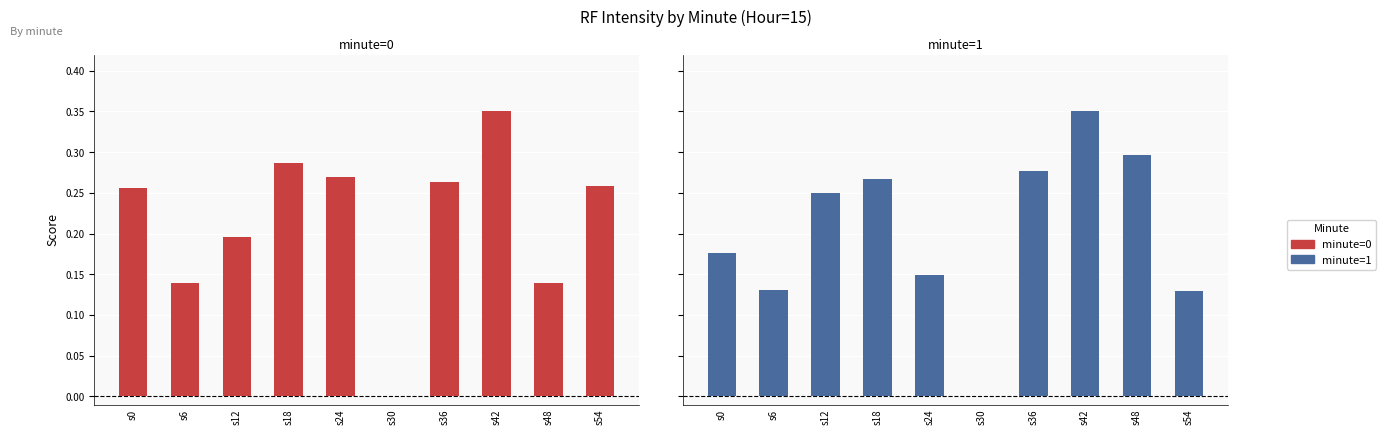

Rank the series by their maximum value, from lowest to highest.

minute=0, minute=1